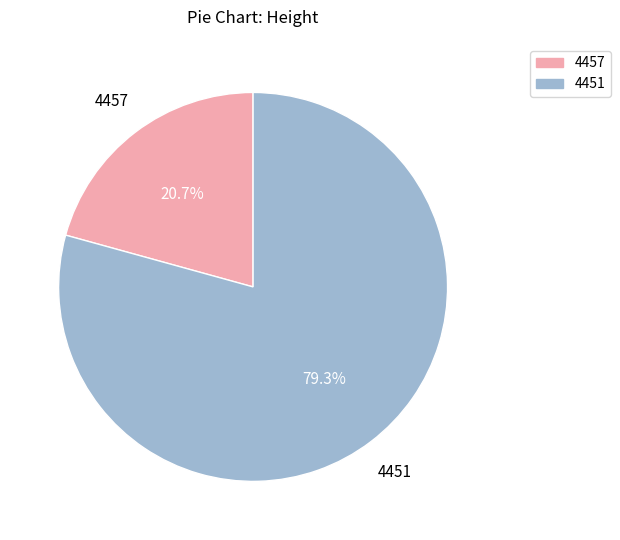

The 4457 slice represents 21% of the pie. True or false?

True